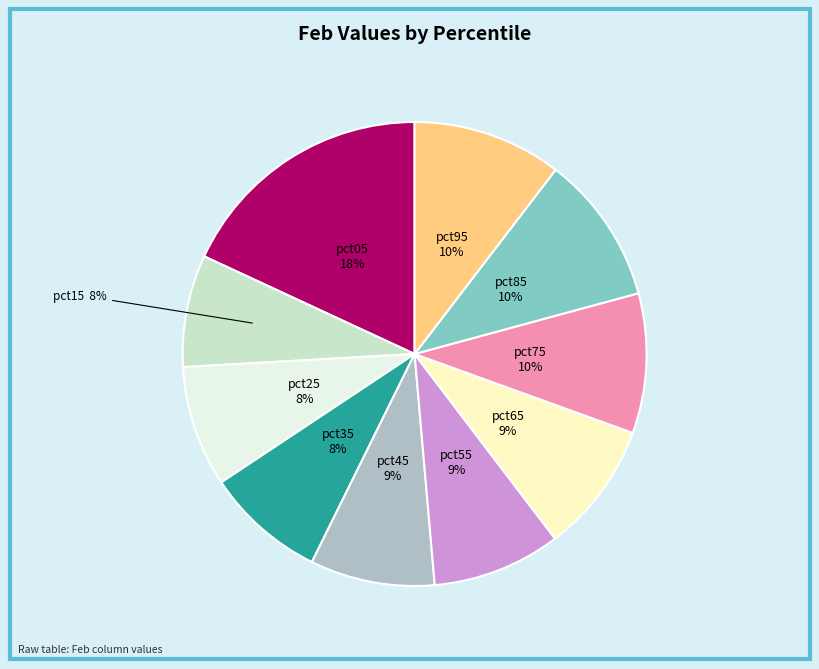

Is there any slice that represents more than half of the pie?

No